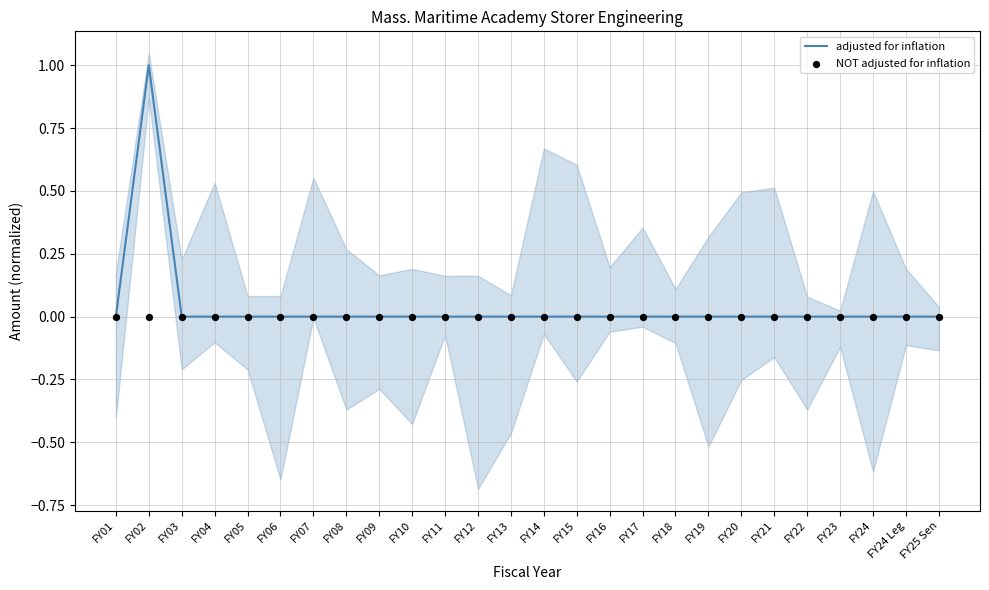

Which series reaches the minimum Y coordinate?

adjusted for inflation